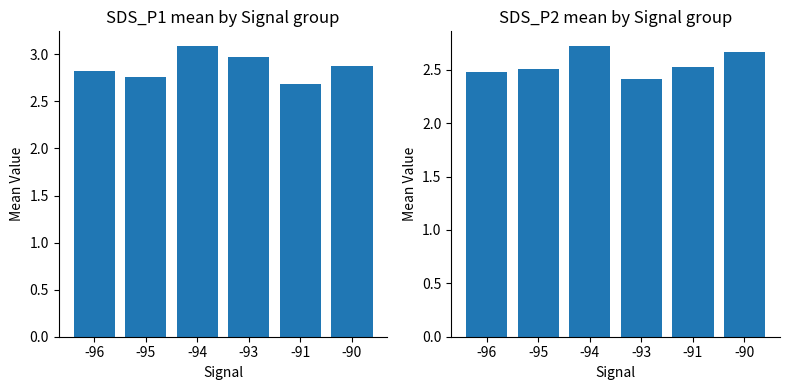

Reading left to right, extract all data points from this chart.

SDS_P1: -96=2.8	-95=2.8	-94=3.1	-93=3.0	-91=2.7	-90=2.9
SDS_P2: -96=2.5	-95=2.5	-94=2.7	-93=2.4	-91=2.5	-90=2.7